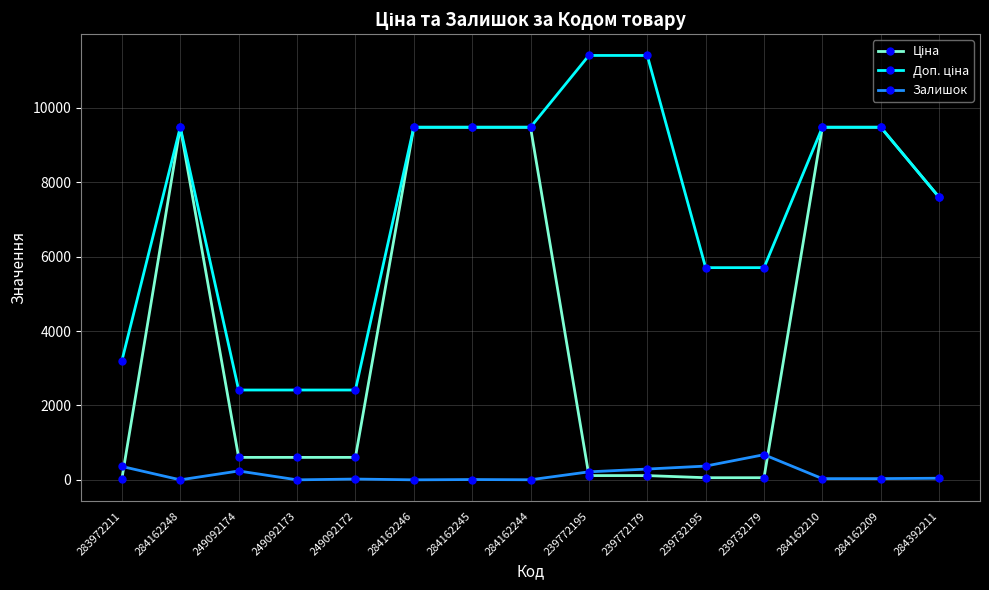

What is the value of the Залишок point at the 10th from the left?

290.0